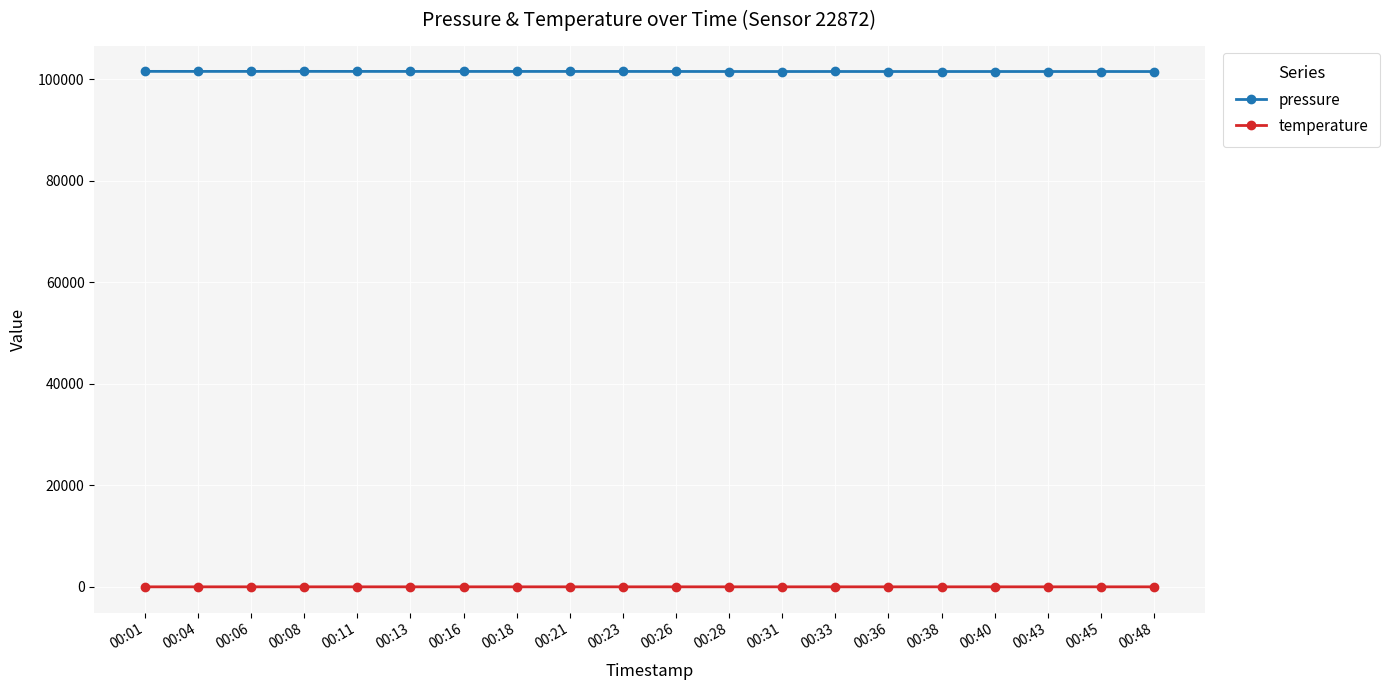

What is the sum of the temperature values at 00:16 and 00:40?

20.8